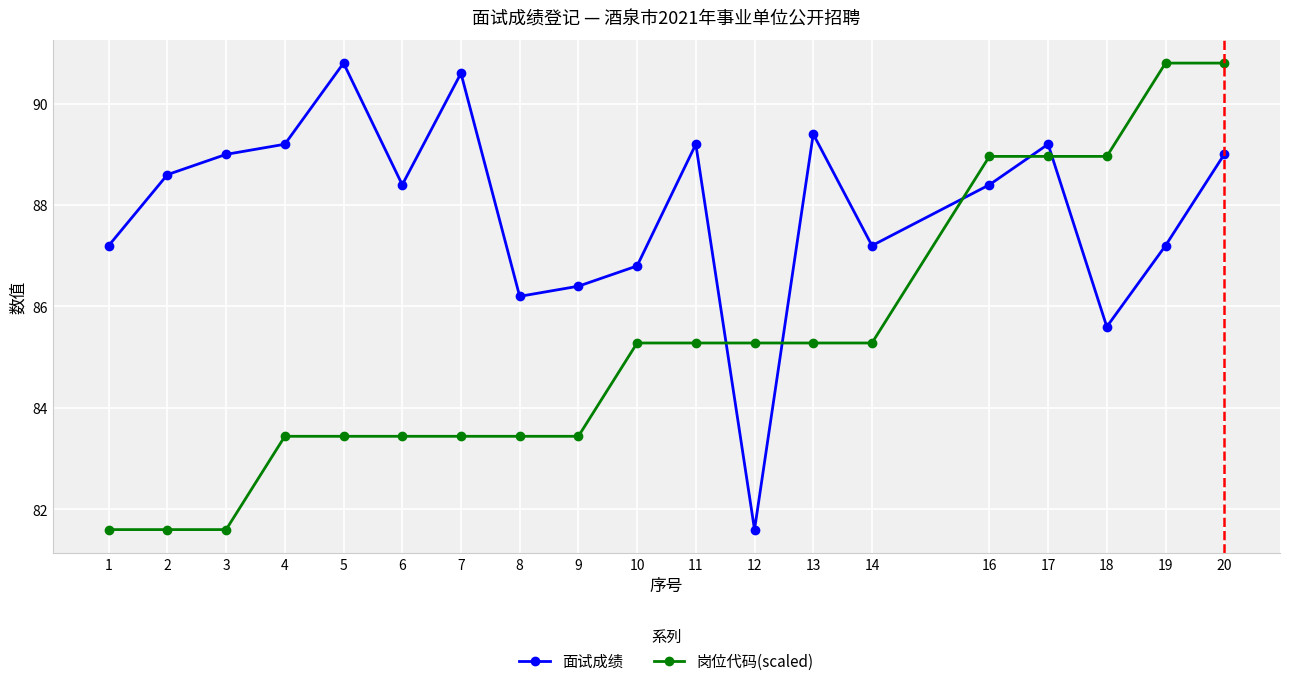

Where do 岗位代码(scaled) and 面试成绩 first cross each other?

11 and 12